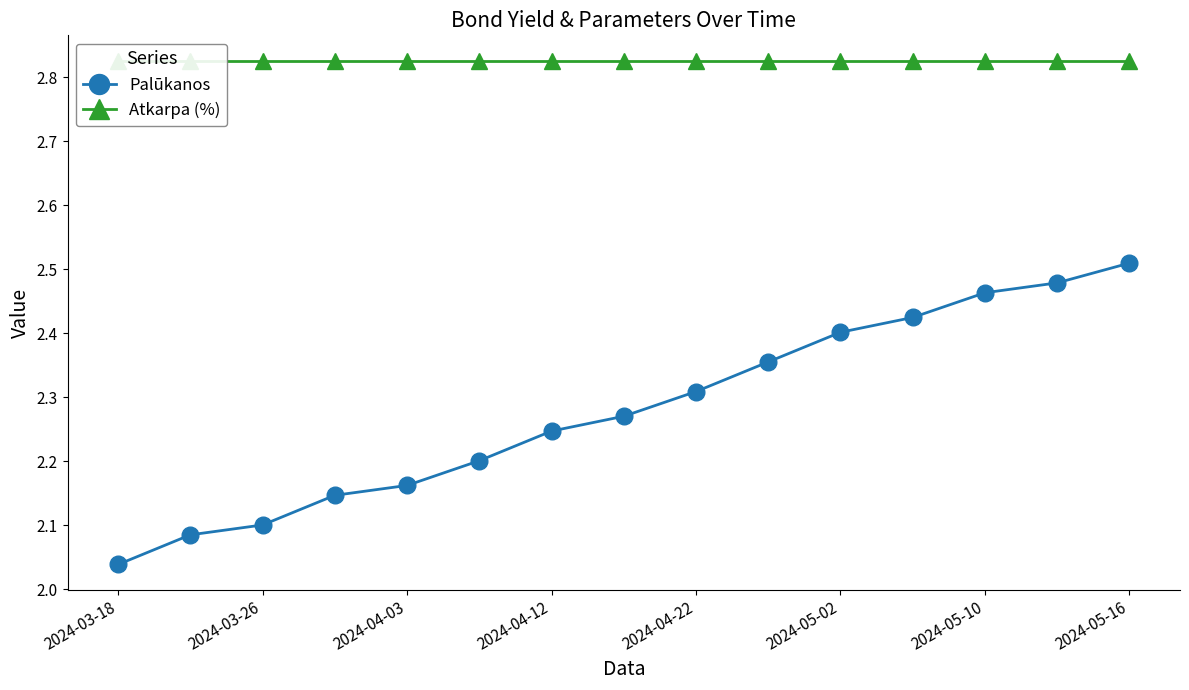

At which label is Atkarpa (%) closest to 2?

2024-03-18